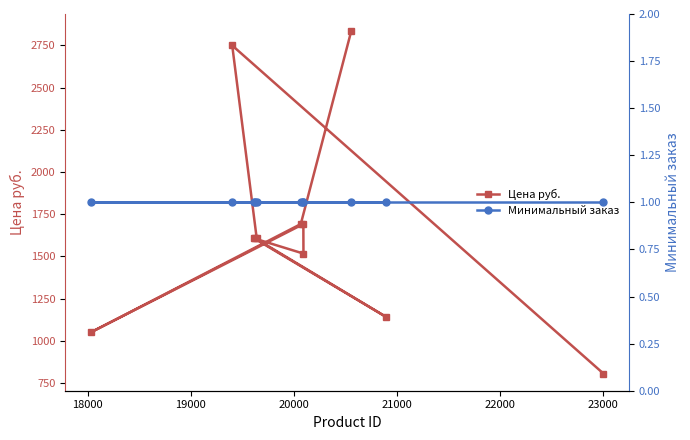

In Цена руб., how many points are lower than both neighbors (excluding endpoints)?

3